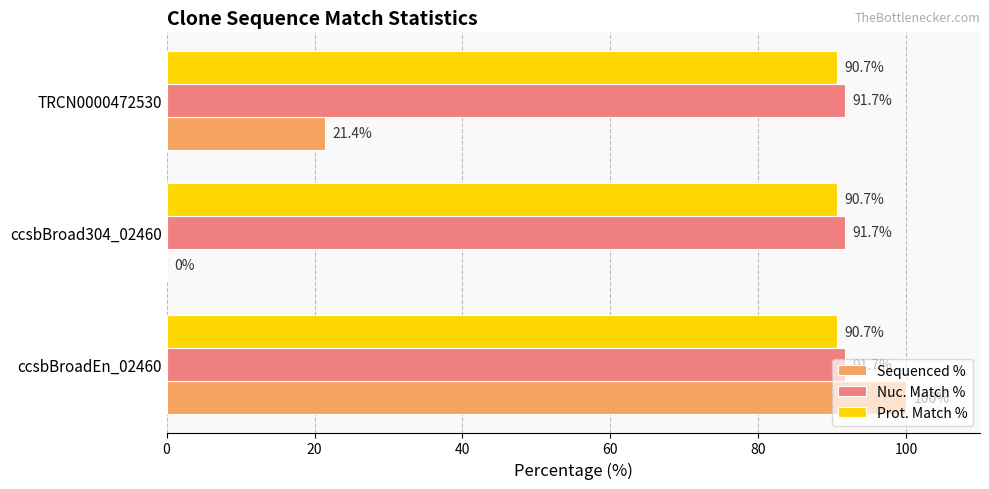

What is the maximum value shown in the chart?

100.0